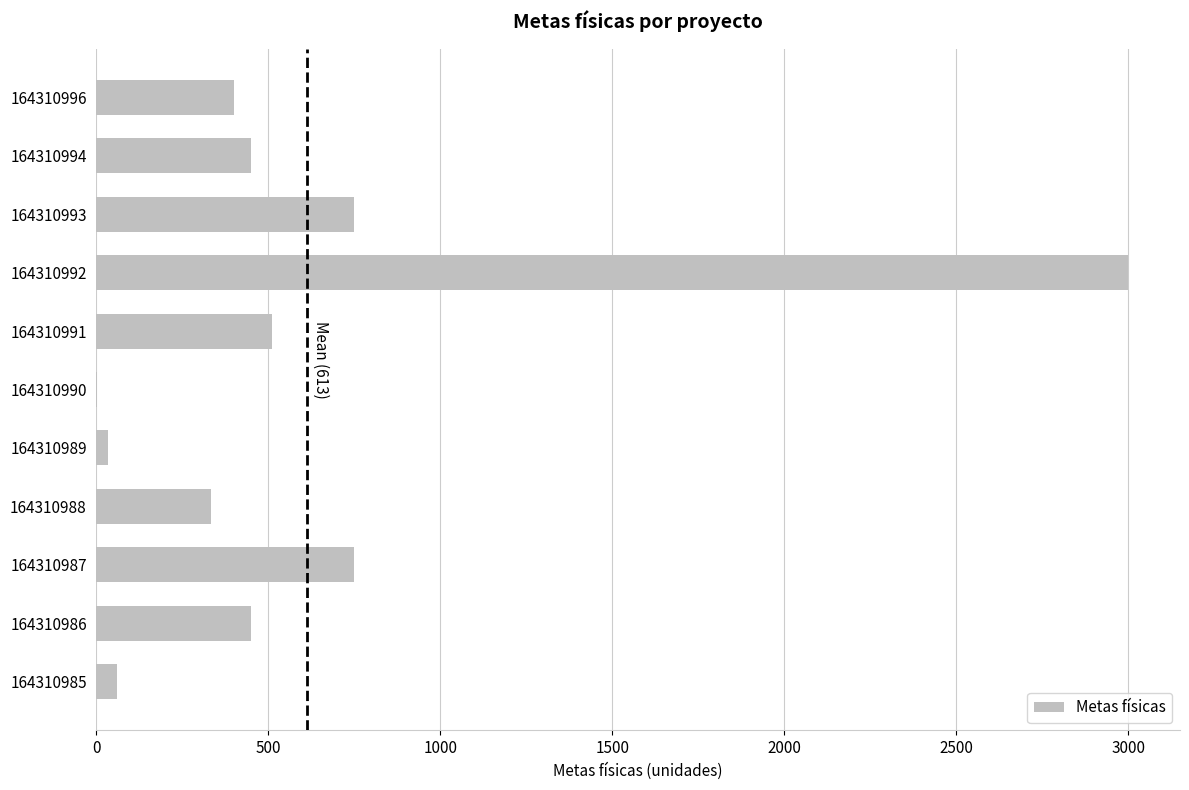

True or false: the data shows 444 at 164310993.

False